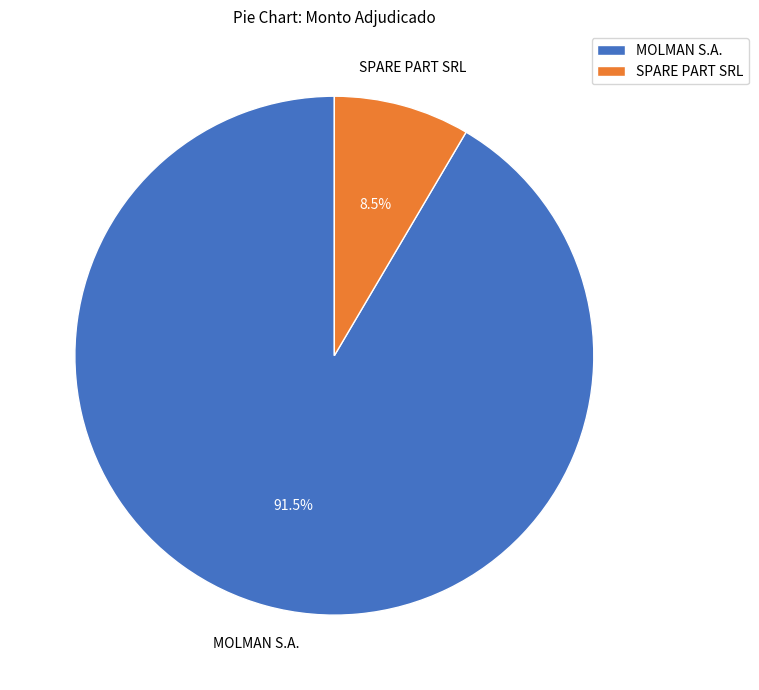

To the nearest percent, what is the difference between the largest and smallest slice percentages?

83%